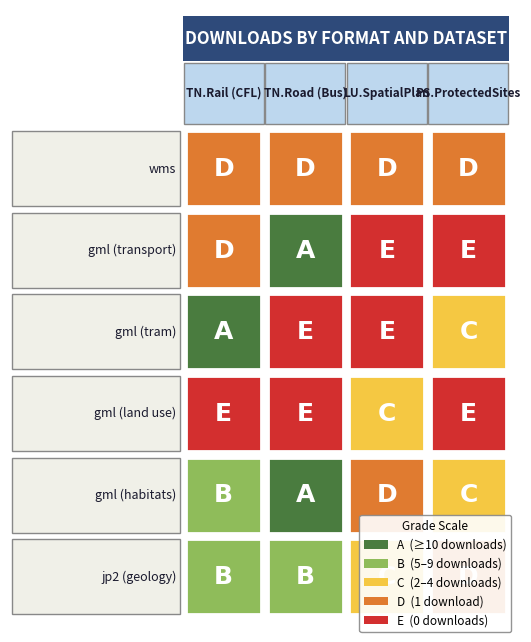

Which series has the largest total across all categories?

TN.RoadTransportNetwork (Bus)